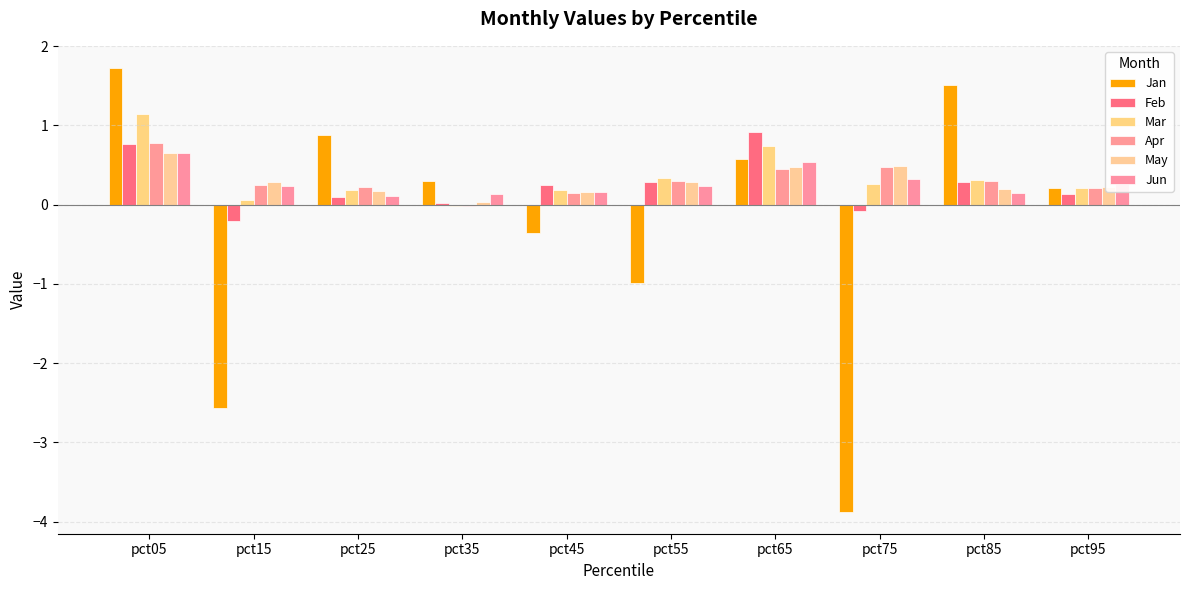

Which series has the largest total across all categories?

Mar